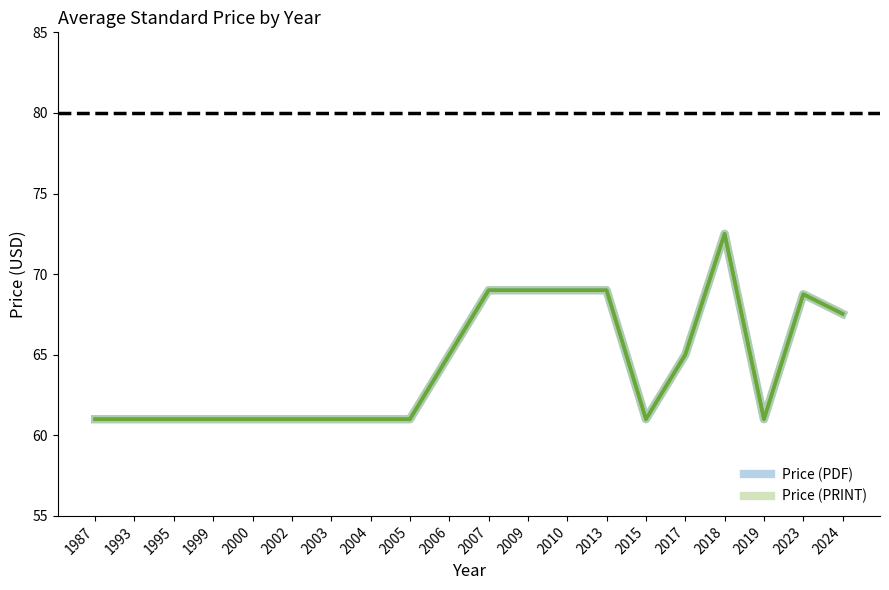

What is the value of the Price (PRINT) point at the 10th from the left?

65.0